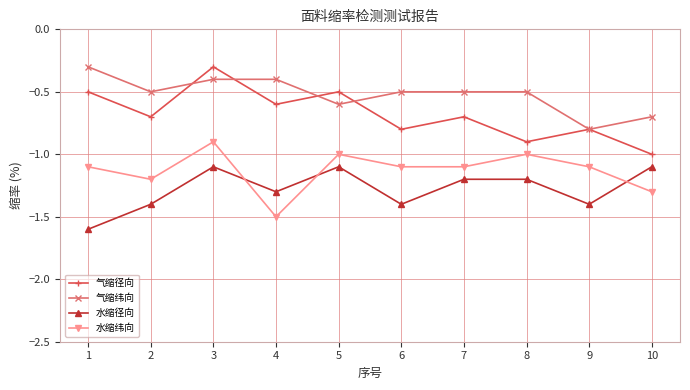

True or false: 气缩纬向 and 水缩纬向 intersect in this chart.

False